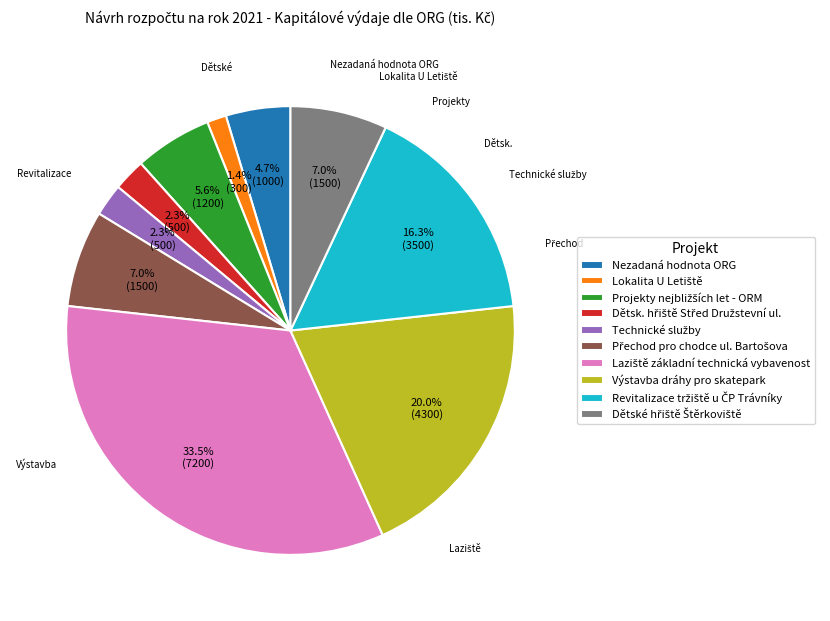

Is there a majority slice in this chart?

No